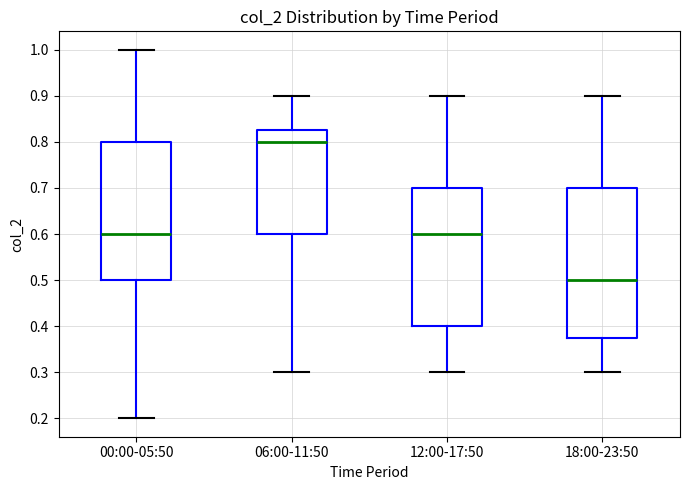

Which box has the lowest median line?

18:00-23:50